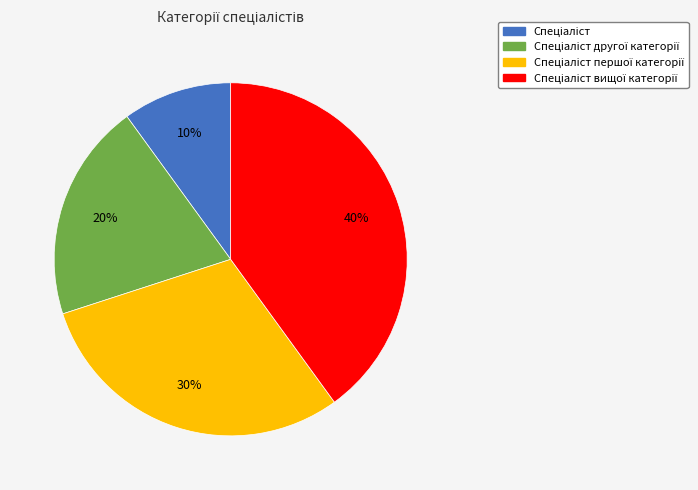

To the nearest percent, what is the difference between the largest and smallest slice percentages?

30%